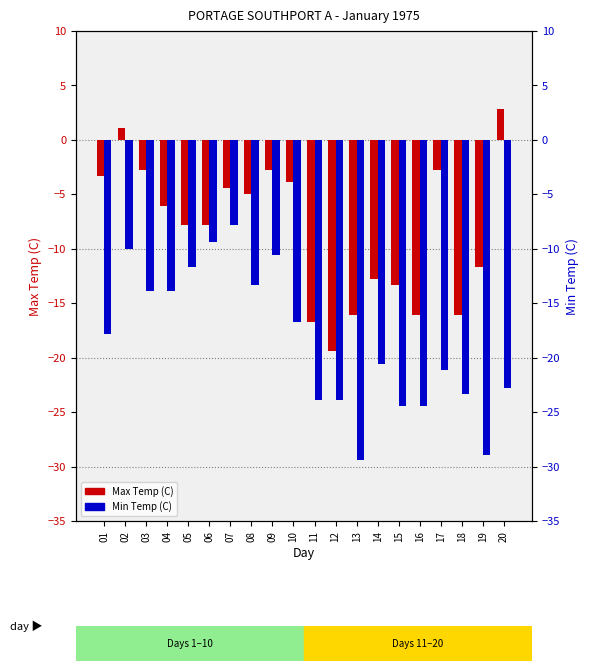

How many bars are there in each group?

2